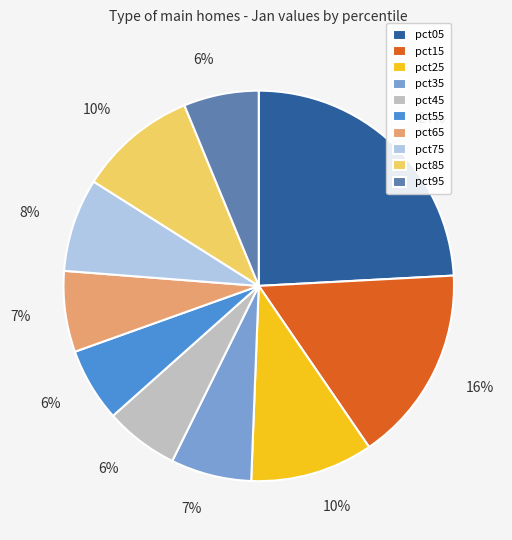

The pct35 slice represents 1% of the pie. True or false?

False